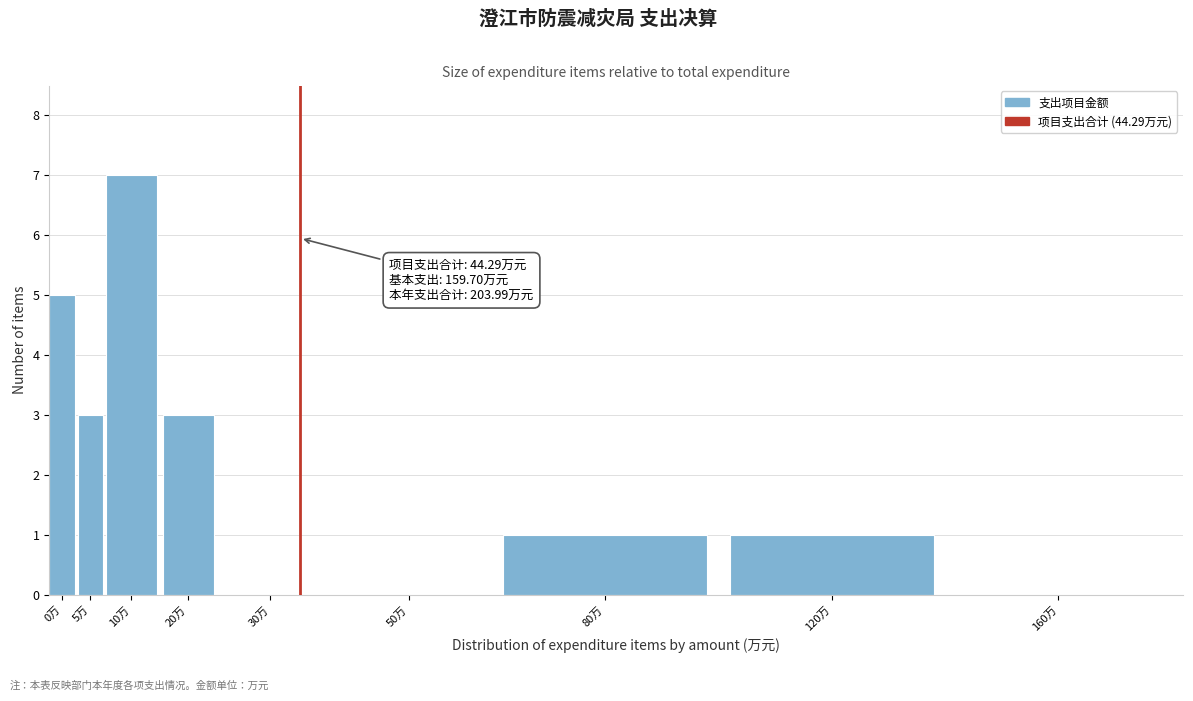

Reading left to right, what are all the values shown in this chart?

0万=5	5万=3	10万=7	20万=3	30万=0	50万=0	80万=1	120万=1	160万=0